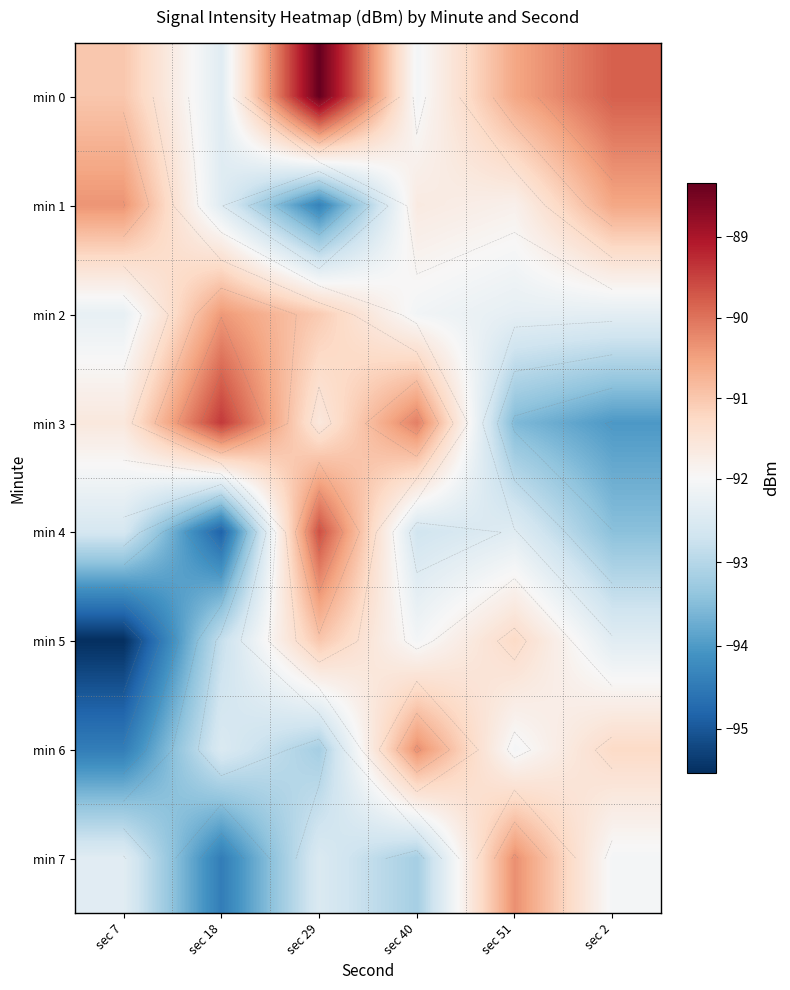

At which category does the chart reach its minimum across all series?

sec 7